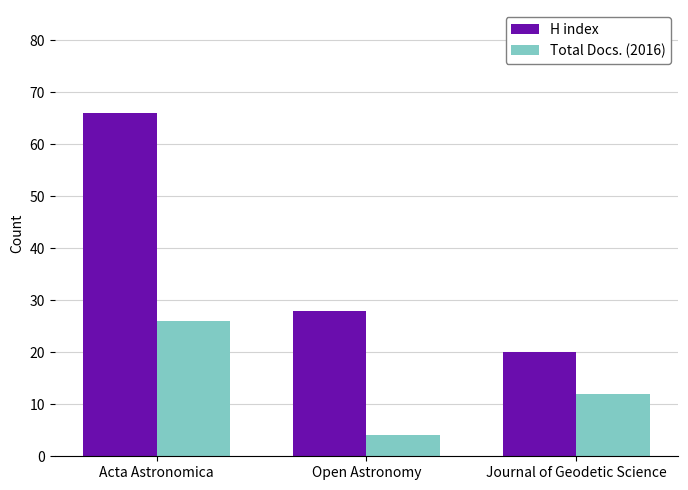

The Total Docs. (2016) series shows 5 at Journal of Geodetic Science. True or false?

False